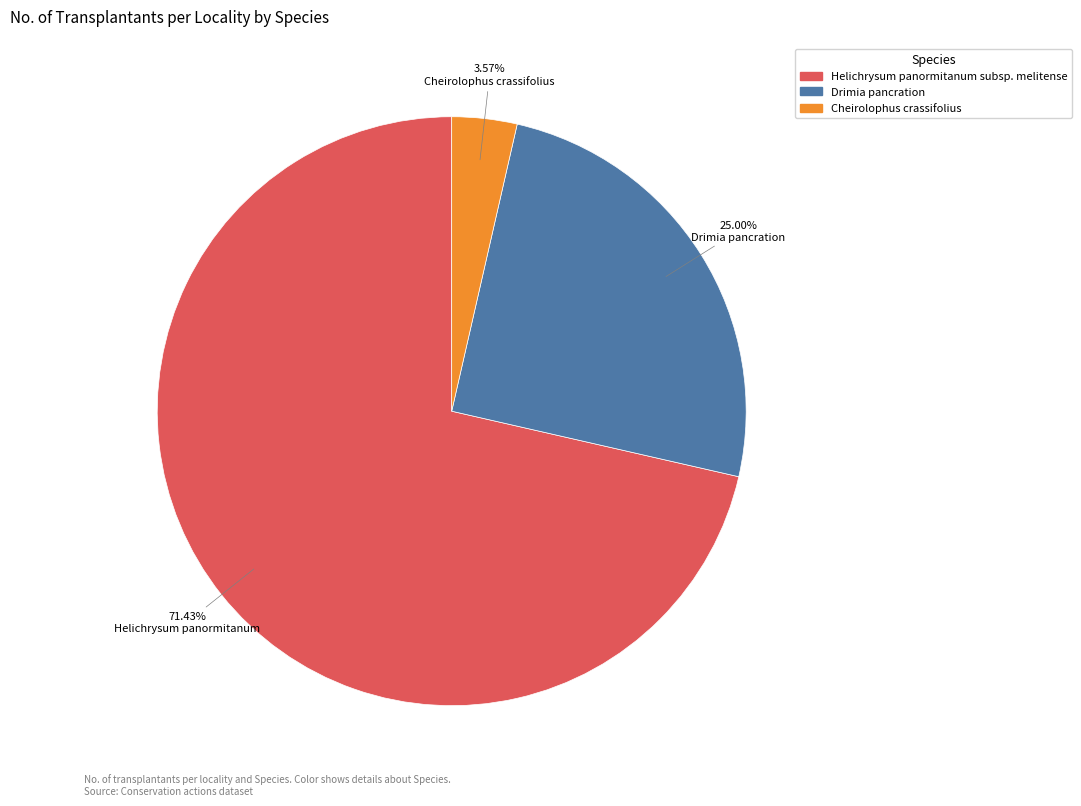

What percentage is the Cheirolophus crassifolius slice, to the nearest percent?

4%